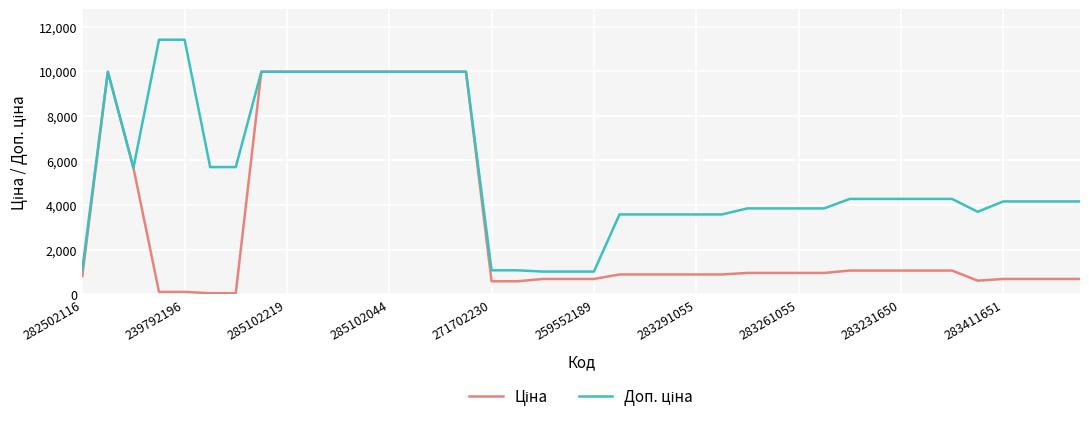

What is the maximum value shown in the chart?

11410.0